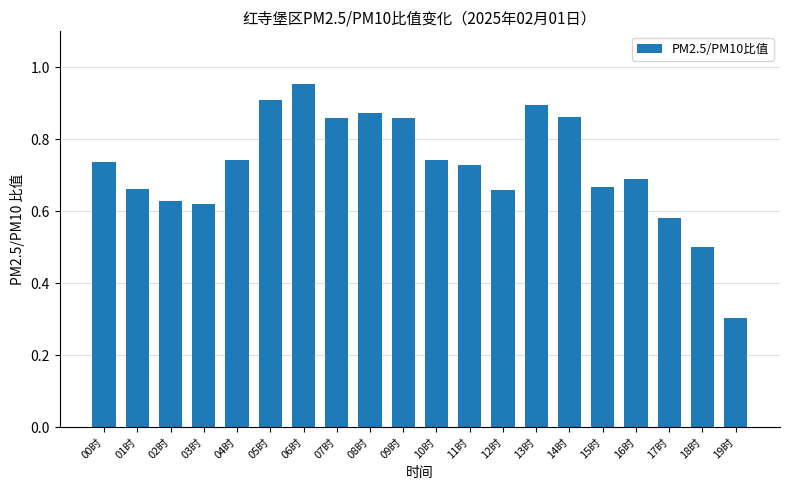

What position from the right is 07时?

13